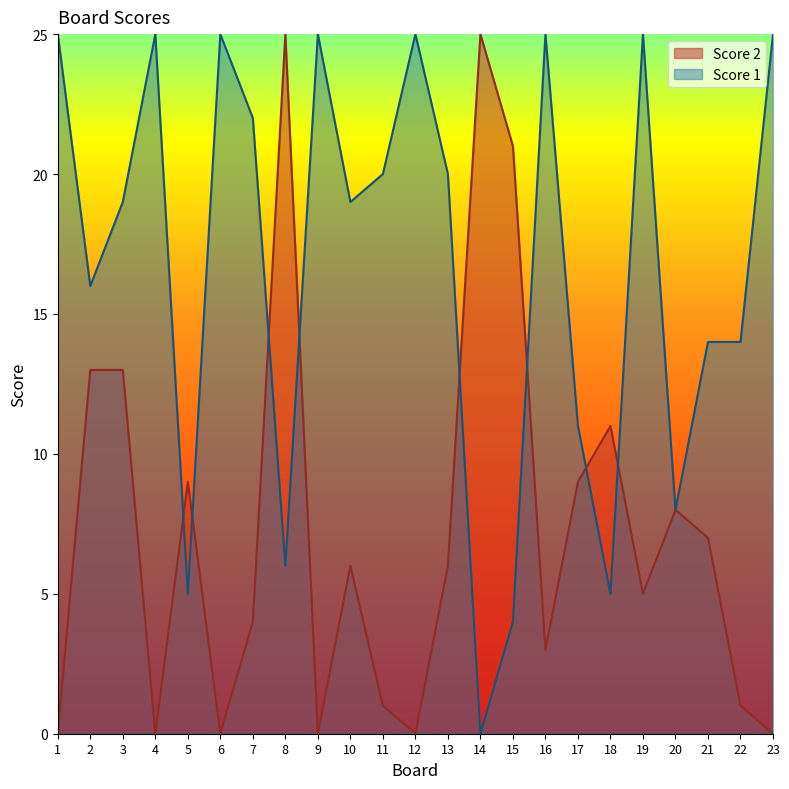

The Score 2 series shows 16 at 9. True or false?

False